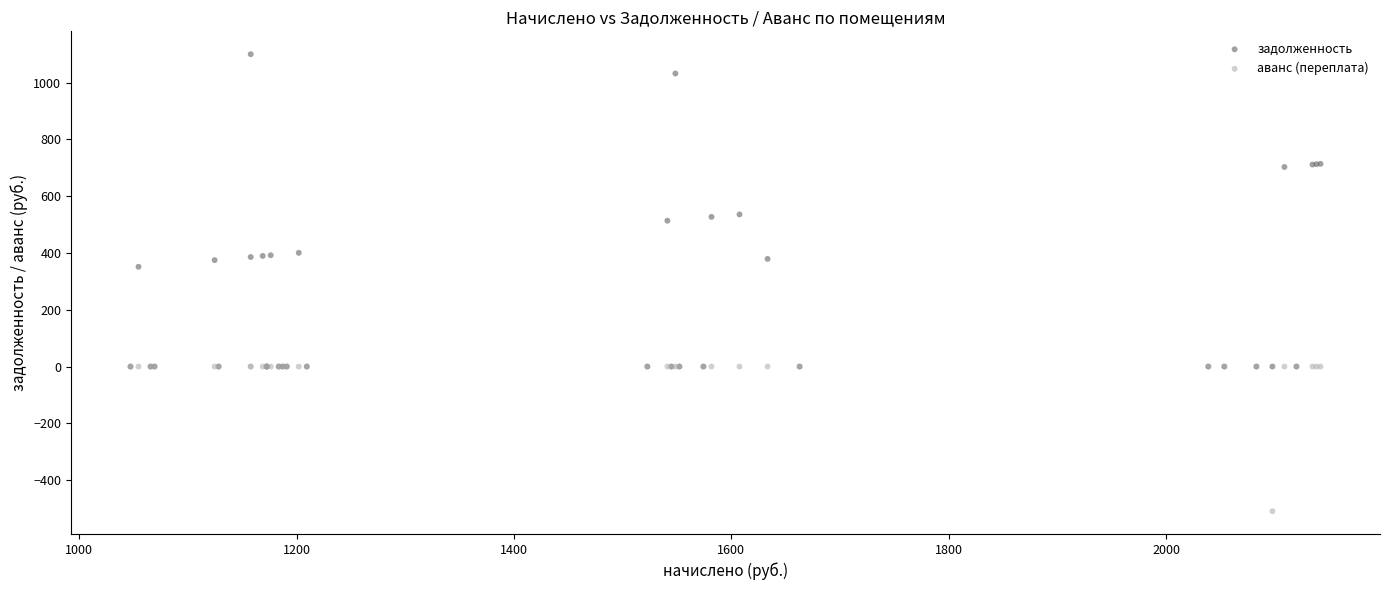

Across all series, what Y value is closest to 295?

351.5